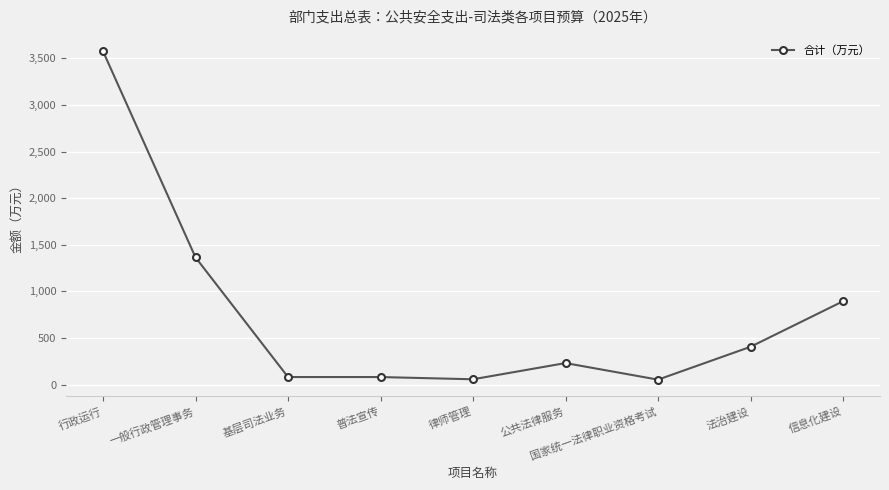

What is the change in value from 基层司法业务 to 国家统一法律职业资格考试?

-27.9